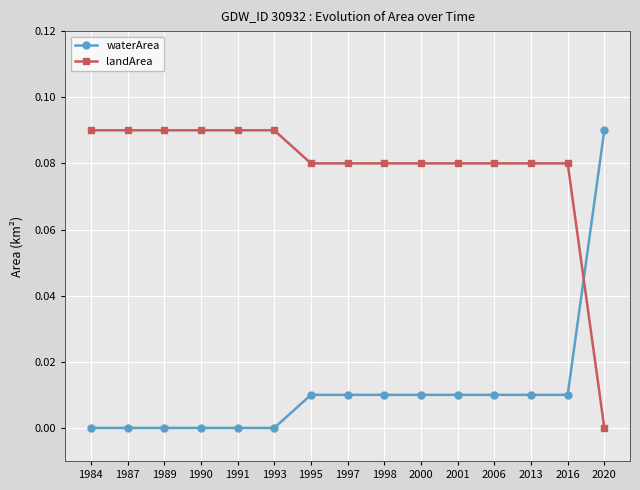

True or false: waterArea and landArea intersect in this chart.

True